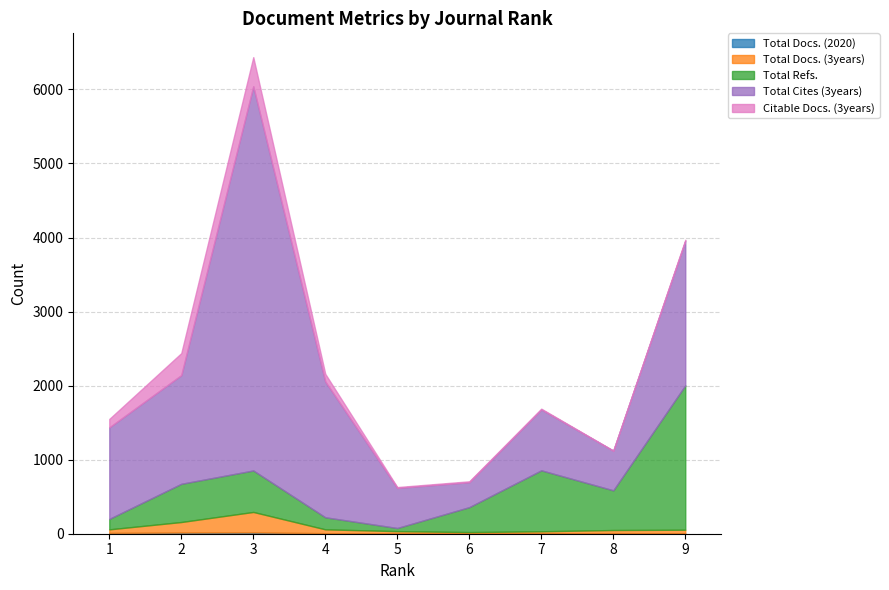

Reading right to left, what are all the values shown in this chart?

Total Docs. (2020): 9=5	8=8	7=5	6=4	5=4	4=7	3=18	2=16	1=11
Total Docs. (3years): 9=49	8=42	7=28	6=18	5=31	4=52	3=276	2=142	1=48
Total Refs.: 9=1950	8=536	7=823	6=337	5=42	4=163	3=560	2=516	1=141
Total Cites (3years): 9=1950	8=536	7=823	6=337	5=542	4=1834	3=5189	2=1468	1=1236
Citable Docs. (3years): 9=16	8=0	7=10	6=12	5=11	4=103	3=393	2=297	1=114